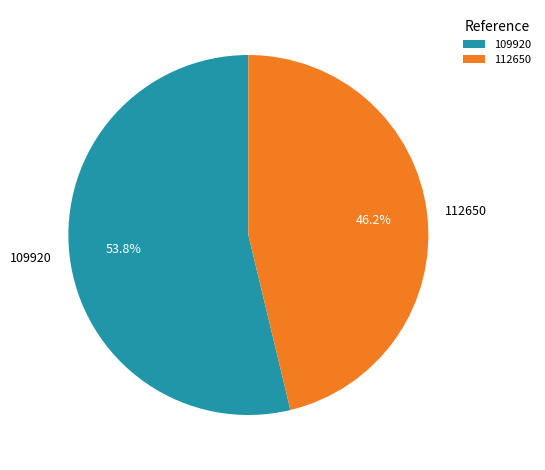

To the nearest percent, what is the difference between the largest and smallest slice percentages?

8%